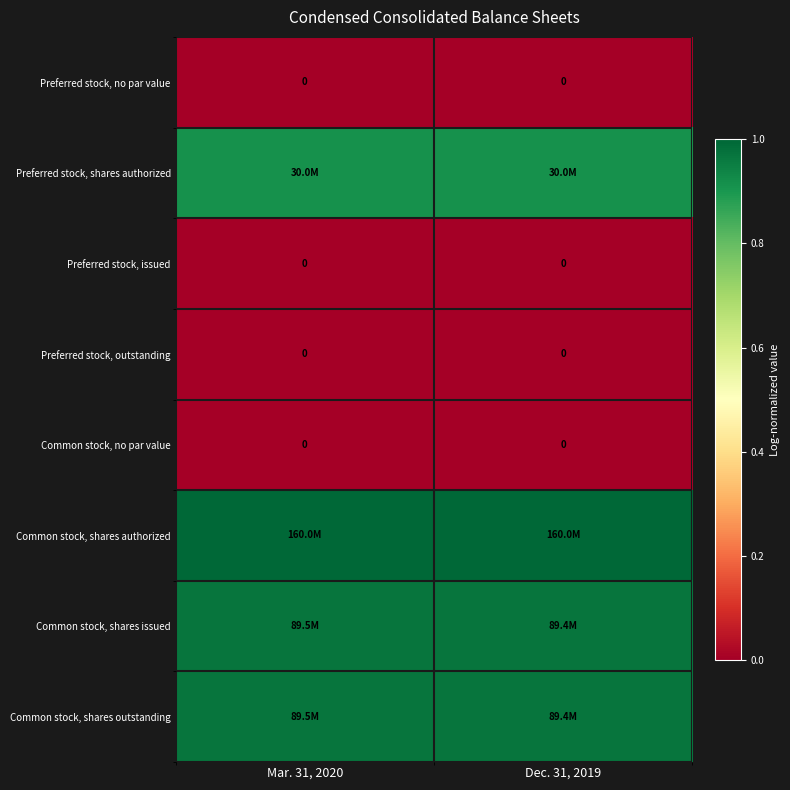

Which has a higher value, Dec. 31, 2019 or Mar. 31, 2020?

Dec. 31, 2019